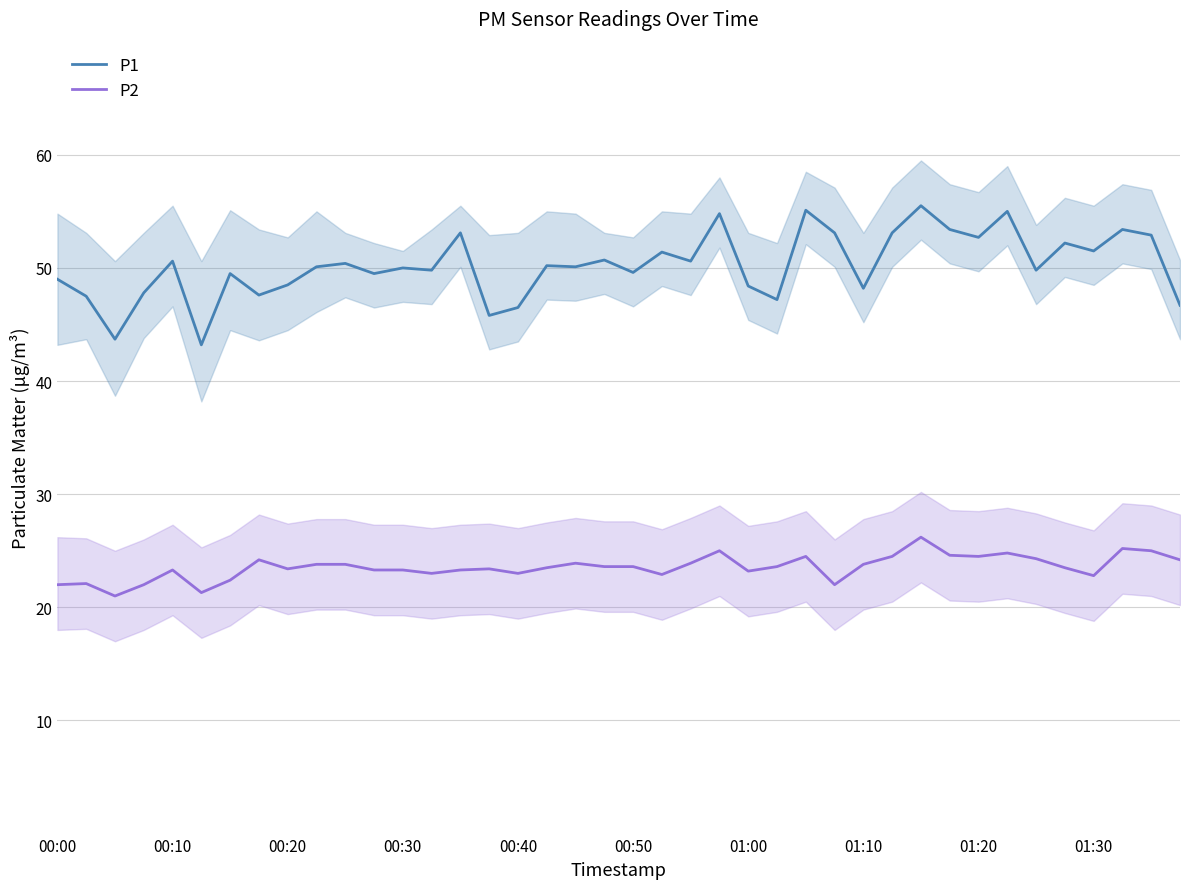

What position from the right is 29?

11